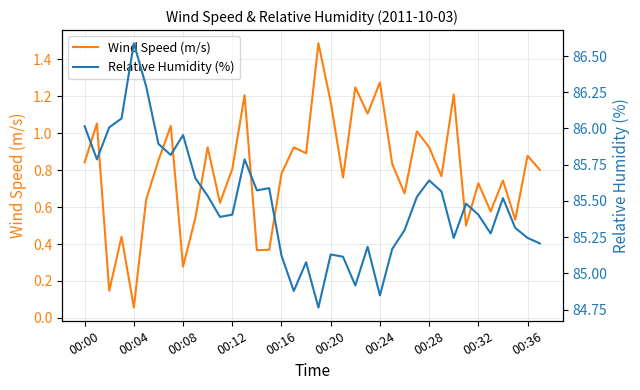

Which category has the lowest value in the Wind Speed (m/s) series?

00:04